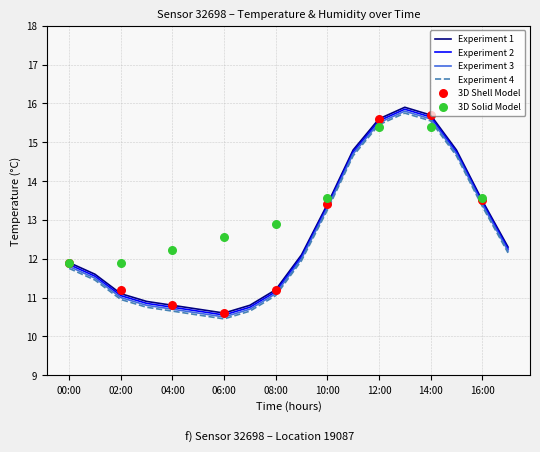

At how many categories does at least one series exceed 13?

7